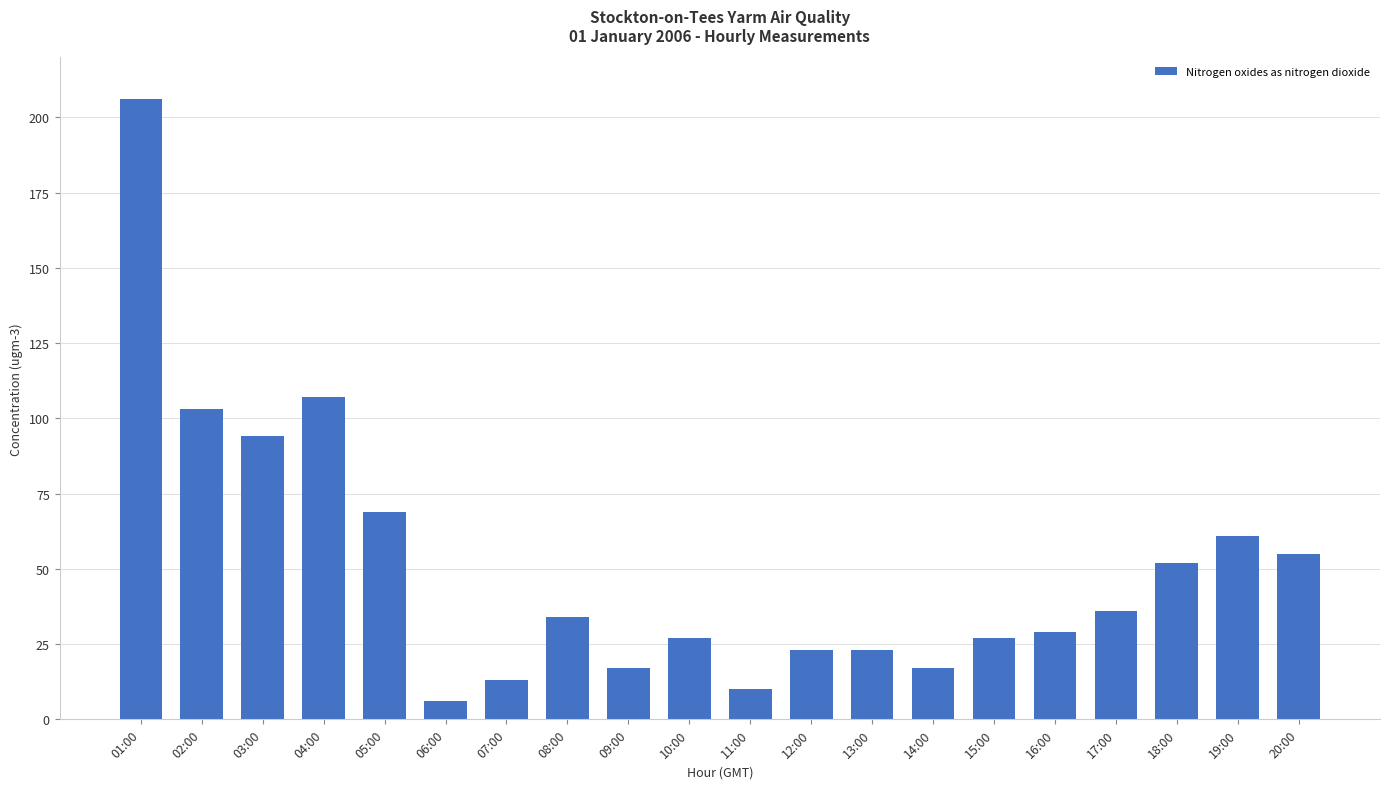

Reading right to left, what are all the values shown in this chart?

20:00=55	19:00=61	18:00=52	17:00=36	16:00=29	15:00=27	14:00=17	13:00=23	12:00=23	11:00=10	10:00=27	09:00=17	08:00=34	07:00=13	06:00=6	05:00=69	04:00=107	03:00=94	02:00=103	01:00=206